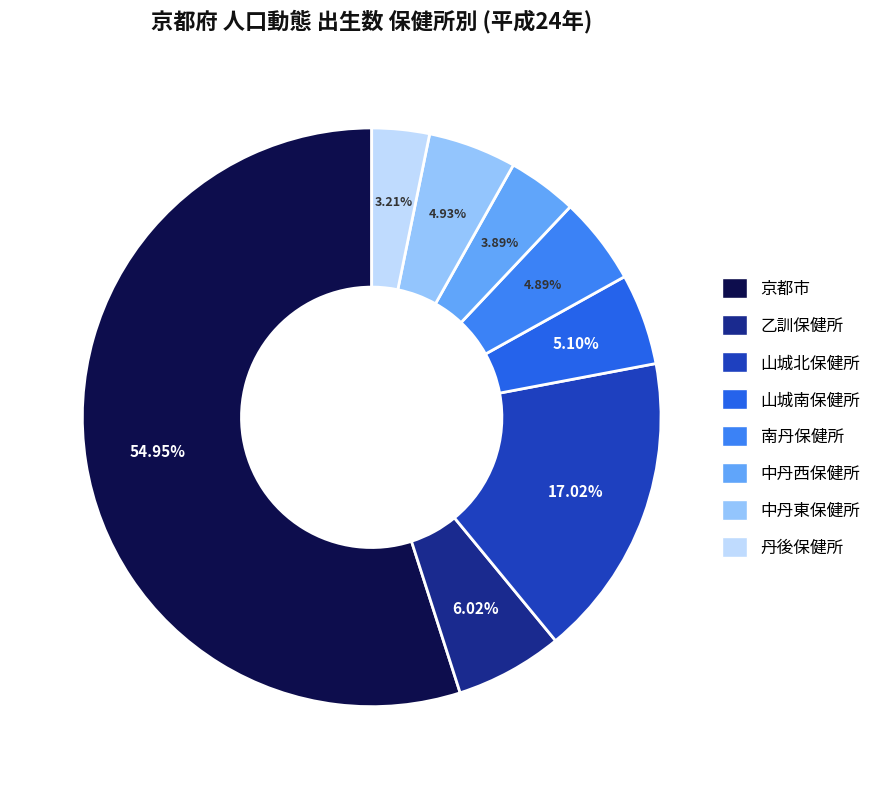

What percentage is the 丹後保健所 slice, to the nearest percent?

3%